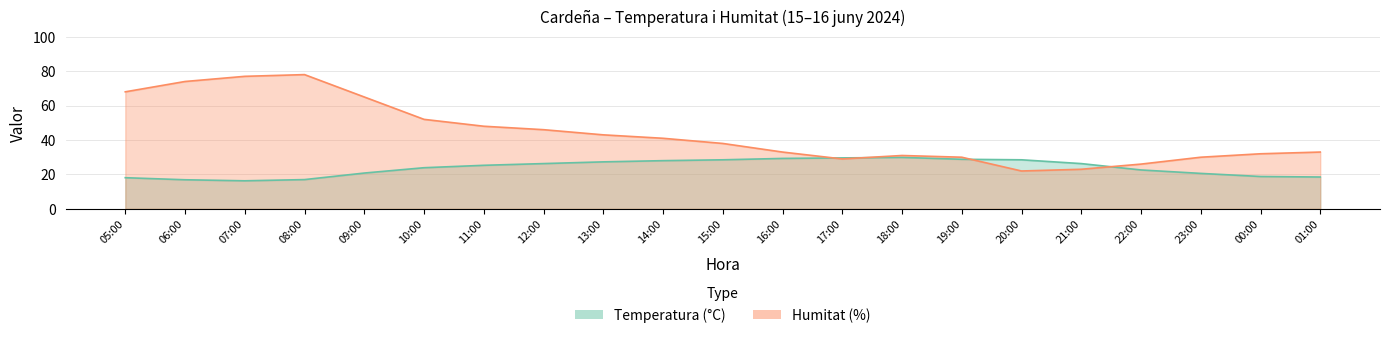

Reading left to right, what are all the values shown in this chart?

Temperatura (°C): 05:00=18.1	06:00=16.9	07:00=16.3	08:00=17.0	09:00=20.8	10:00=23.9	11:00=25.3	12:00=26.3	13:00=27.3	14:00=28.0	15:00=28.5	16:00=29.3	17:00=29.6	18:00=29.9	19:00=28.8	20:00=28.5	21:00=26.3	22:00=22.6	23:00=20.6	00:00=18.8	01:00=18.5
Humitat (%): 05:00=68.0	06:00=74.0	07:00=77.0	08:00=78.0	09:00=65.0	10:00=52.0	11:00=48.0	12:00=46.0	13:00=43.0	14:00=41.0	15:00=38.0	16:00=33.0	17:00=29.0	18:00=31.0	19:00=30.0	20:00=22.0	21:00=23.0	22:00=26.0	23:00=30.0	00:00=32.0	01:00=33.0